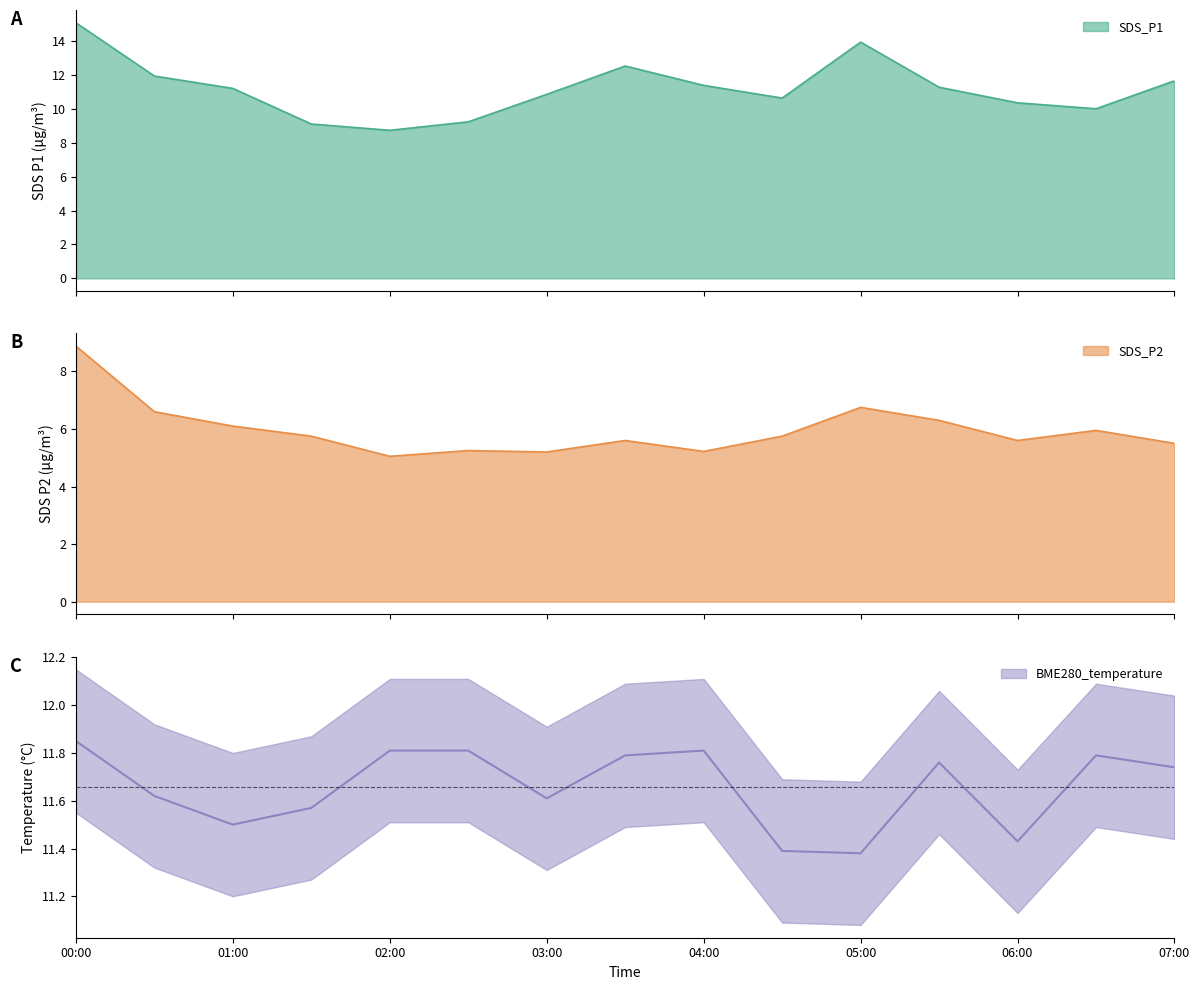

Which series has the largest range (max minus min)?

SDS_P1